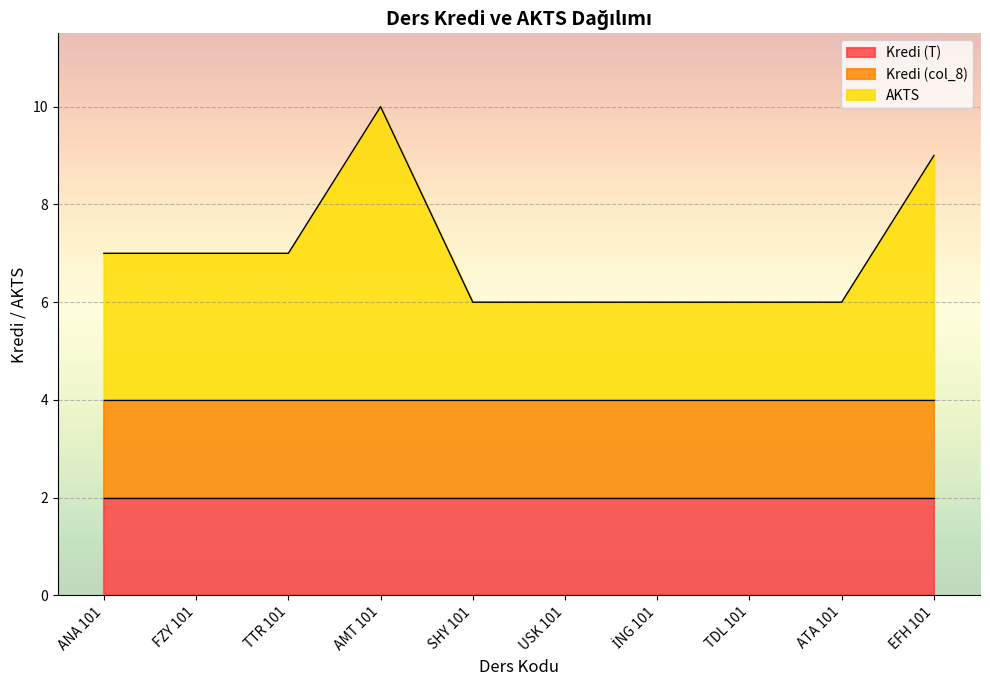

Does the chart display data point markers on the line(s)?

No